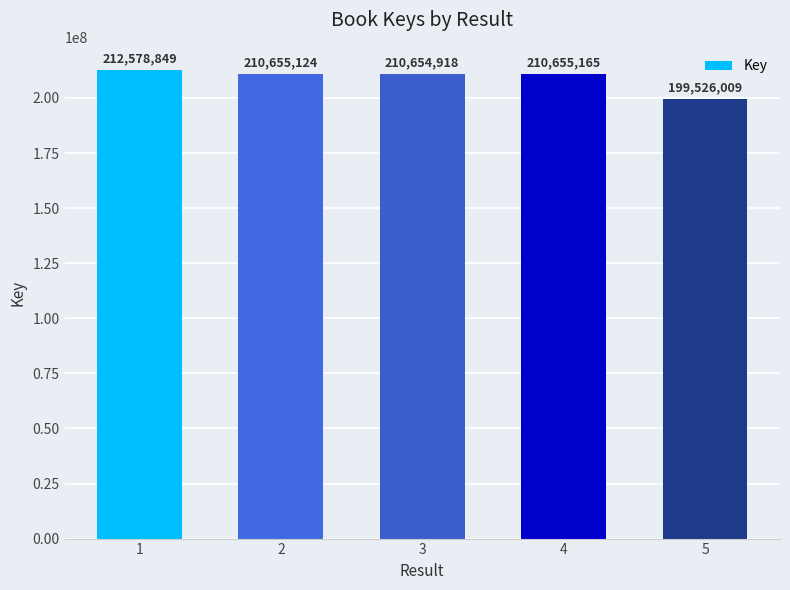

What is the value of the 4th bar from the left?

210655165